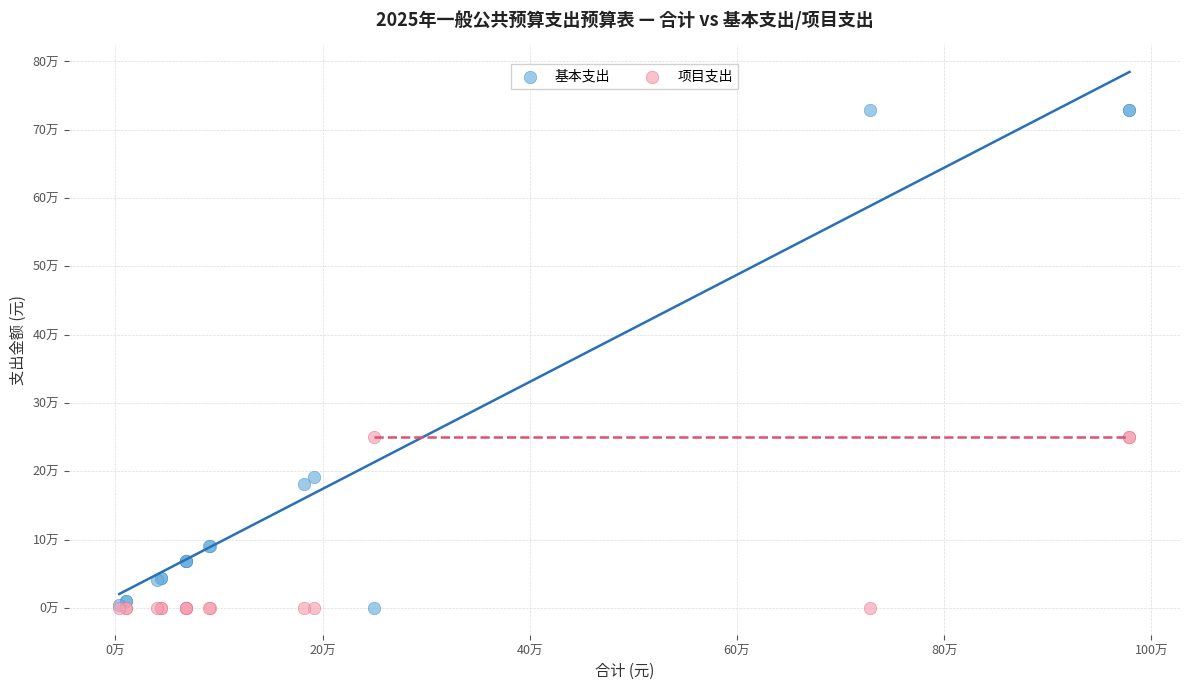

What are all the series names shown in the legend?

基本支出, 项目支出